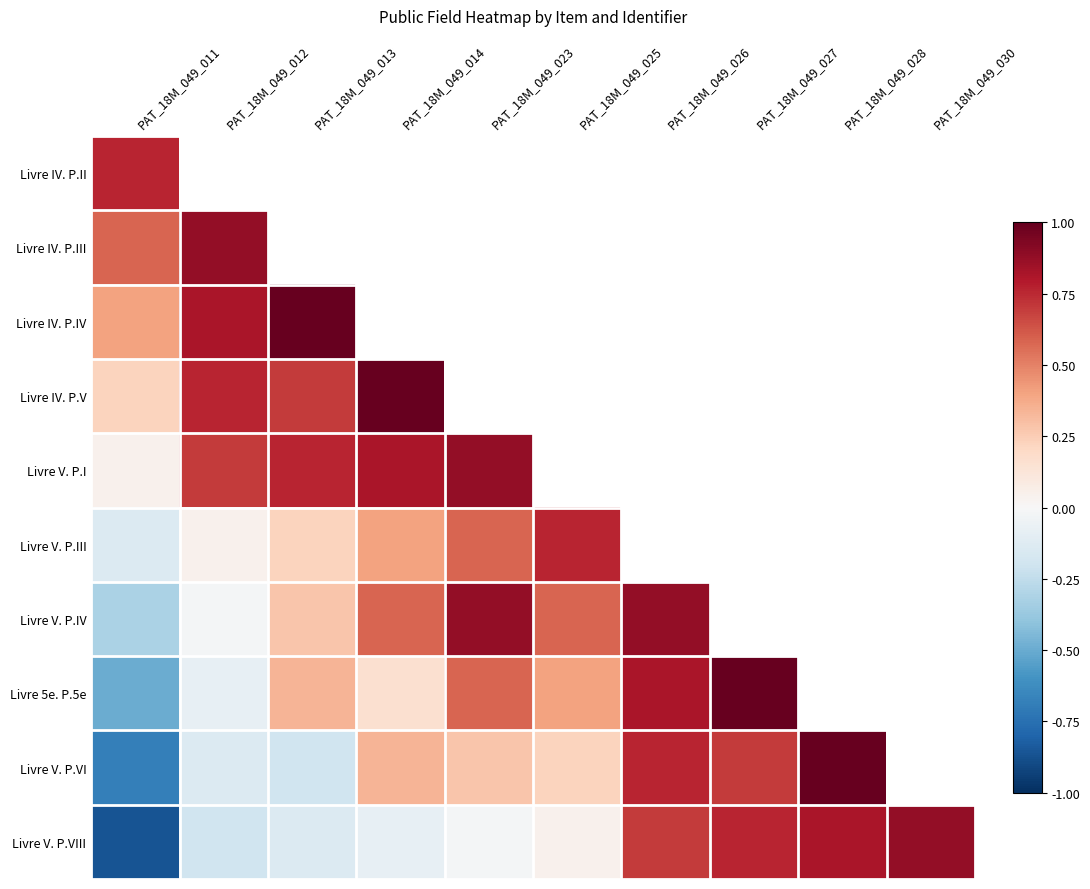

Between PAT_18M_049_011 and PAT_18M_049_028, which is larger?

PAT_18M_049_028